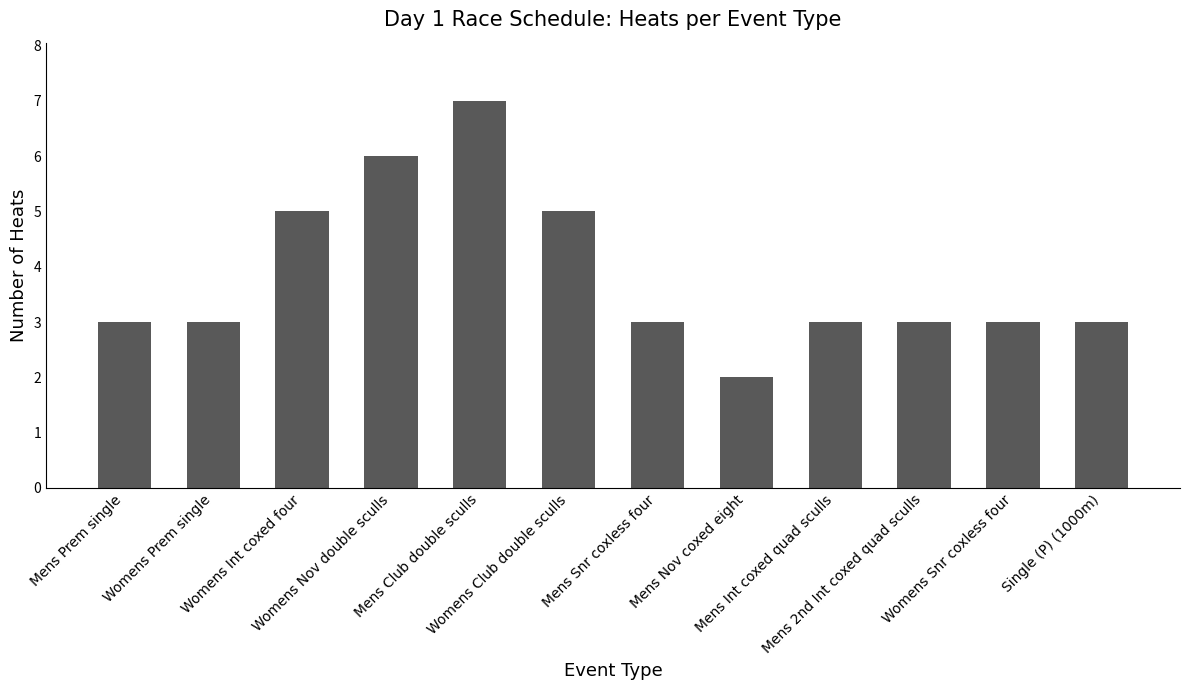

What is the difference between the maximum and second lowest values?

4